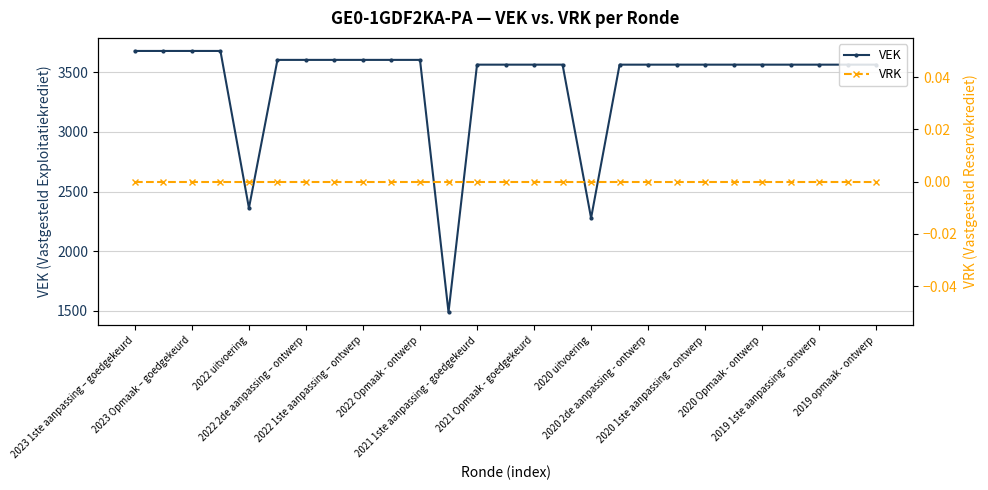

Which series has the widest spread of values?

VEK